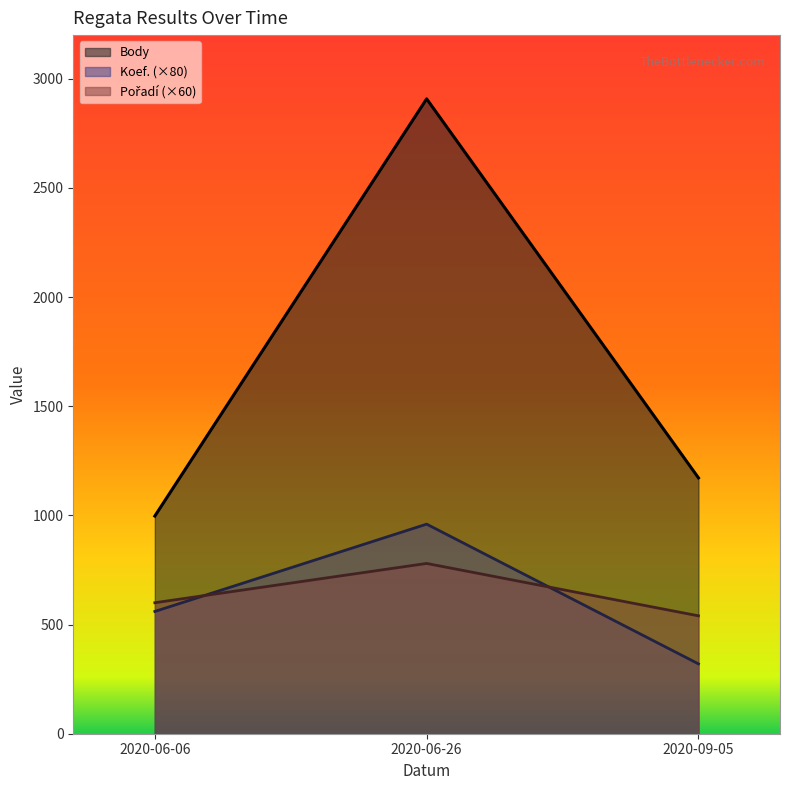

How many categories are shown in the chart?

3